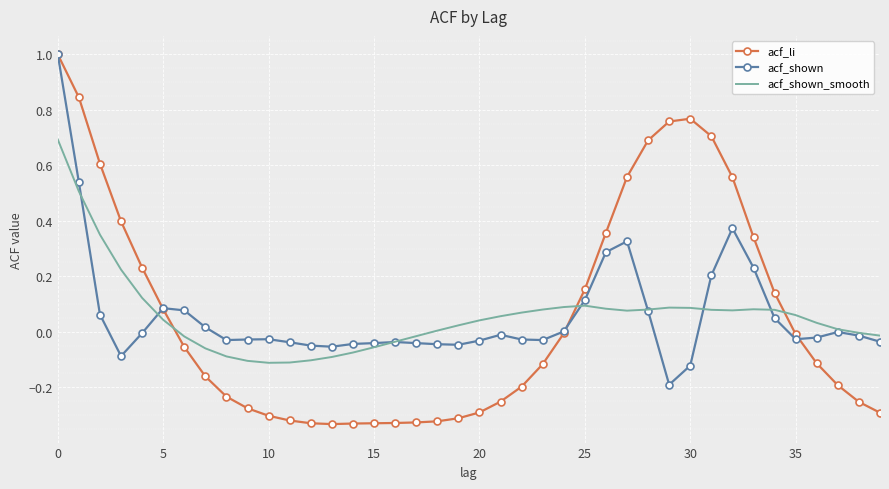

Which series has the widest spread of values?

acf_li